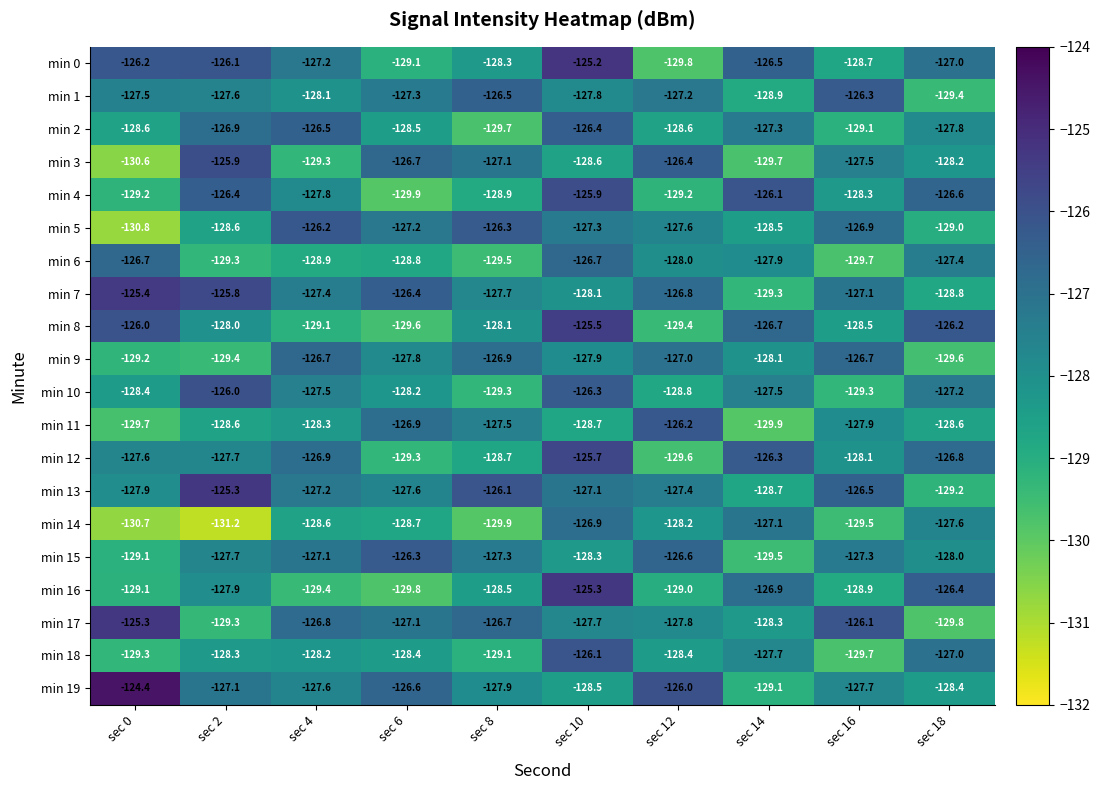

What is the maximum value shown in the chart?

-124.4